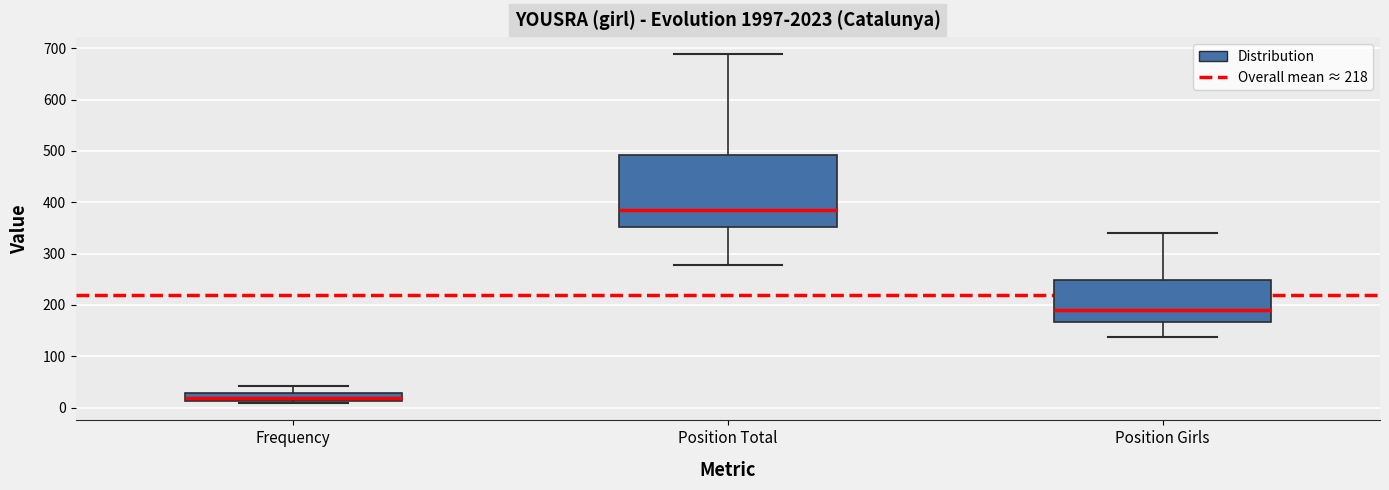

Which box is the tallest, from its lower edge to its upper edge?

Position Total